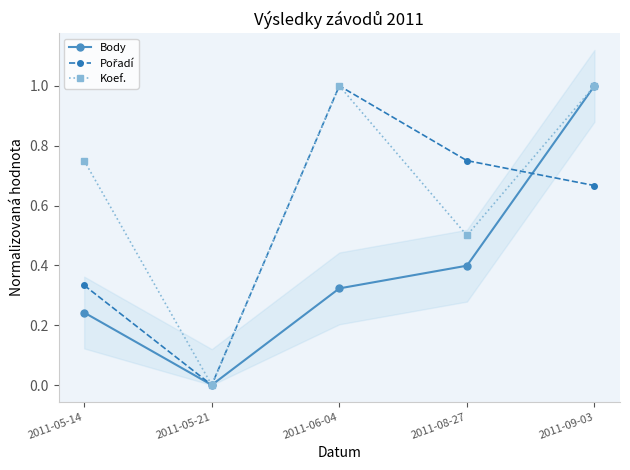

Reading left to right, extract all data points from this chart.

Body: 2011-05-14=0.2	2011-05-21=0.0	2011-06-04=0.3	2011-08-27=0.4	2011-09-03=1.0
Pořadí: 2011-05-14=0.3	2011-05-21=0.0	2011-06-04=1.0	2011-08-27=0.8	2011-09-03=0.7
Koef.: 2011-05-14=0.8	2011-05-21=0.0	2011-06-04=1.0	2011-08-27=0.5	2011-09-03=1.0